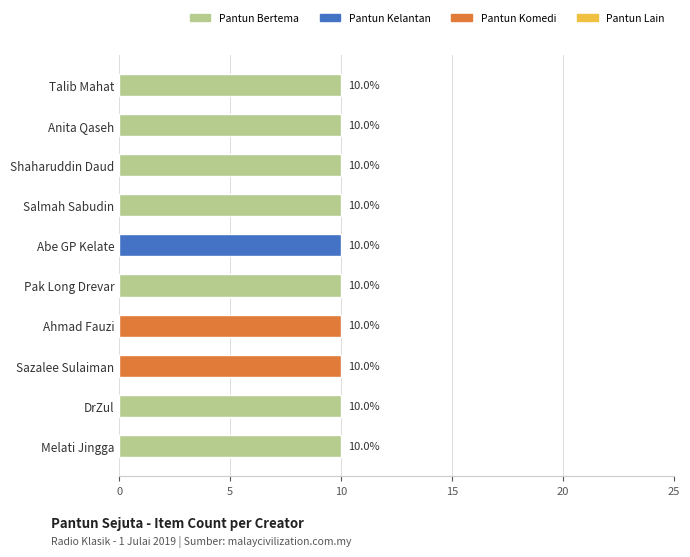

Approximately how many times larger is the value at Anita Qaseh compared to Talib Mahat?

1.0